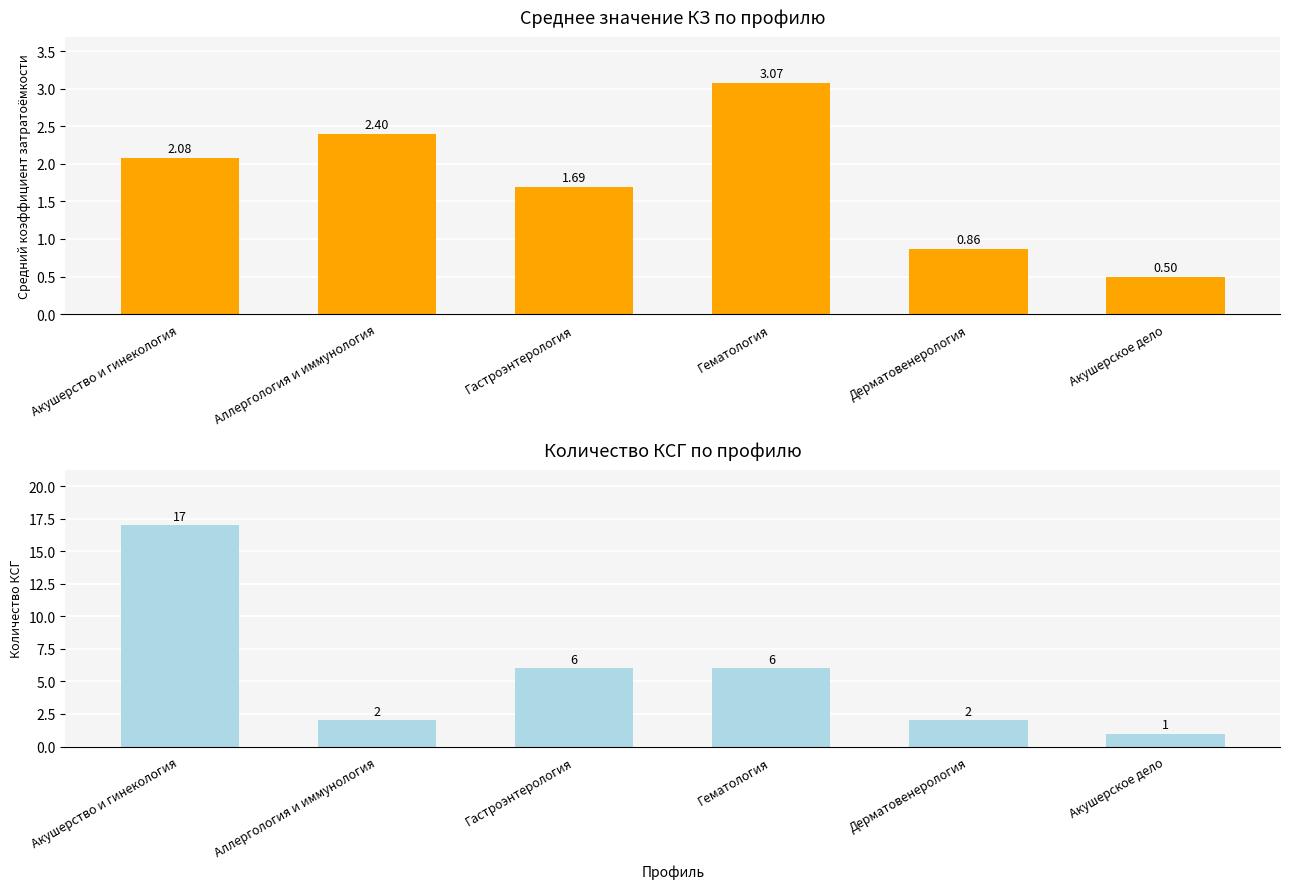

What is the minimum value shown in the chart?

0.5